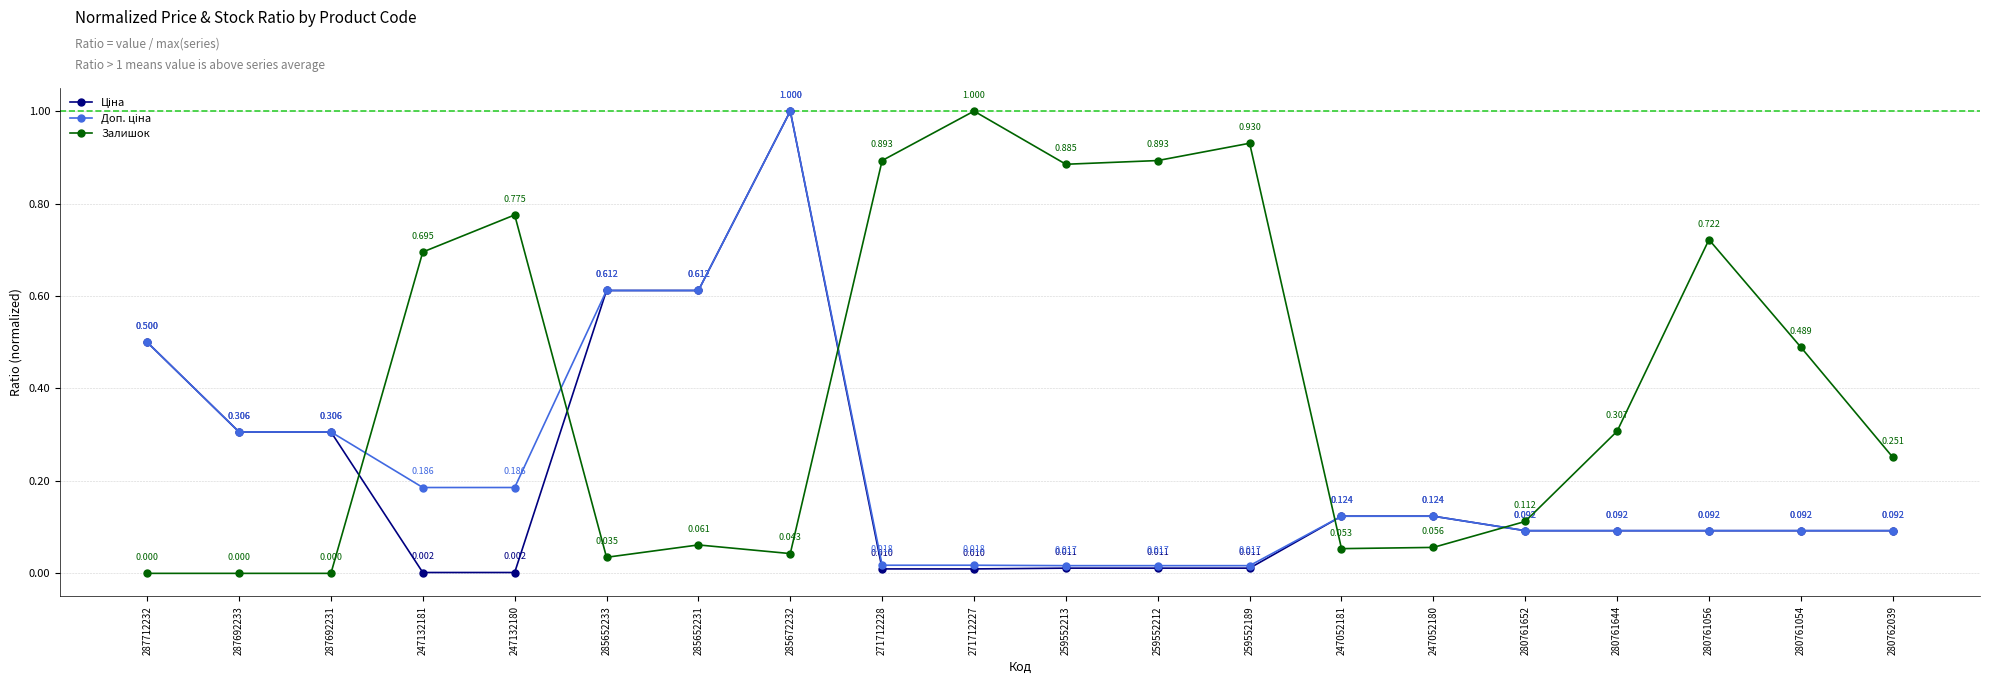

Does the chart have visible grid lines?

Yes